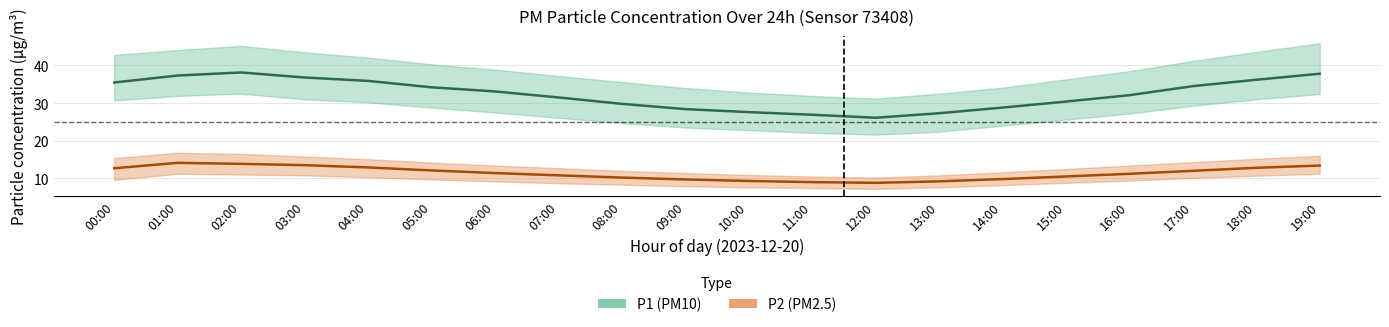

Reading right to left, list all the values displayed in this chart.

P1: 19:00=37.8	18:00=36.2	17:00=34.5	16:00=32.1	15:00=30.4	14:00=28.8	13:00=27.3	12:00=26.1	11:00=26.9	10:00=27.6	09:00=28.4	08:00=29.8	07:00=31.5	06:00=33.1	05:00=34.2	04:00=35.9	03:00=36.8	02:00=38.1	01:00=37.3	00:00=35.5
P1_upper: 19:00=45.9	18:00=43.6	17:00=41.2	16:00=38.5	15:00=36.3	14:00=34.1	13:00=32.5	12:00=31.2	11:00=31.9	10:00=32.8	09:00=34.0	08:00=35.6	07:00=37.2	06:00=38.9	05:00=40.3	04:00=42.1	03:00=43.5	02:00=45.2	01:00=44.1	00:00=42.8
P1_lower: 19:00=32.4	18:00=31.0	17:00=29.3	16:00=27.2	15:00=25.6	14:00=24.0	13:00=22.4	12:00=21.6	11:00=22.1	10:00=22.8	09:00=23.5	08:00=24.7	07:00=26.1	06:00=27.5	05:00=28.8	04:00=30.2	03:00=31.0	02:00=32.5	01:00=31.9	00:00=30.7
P2: 19:00=13.4	18:00=12.8	17:00=12.0	16:00=11.2	15:00=10.5	14:00=9.8	13:00=9.2	12:00=8.8	11:00=9.0	10:00=9.3	09:00=9.7	08:00=10.2	07:00=10.8	06:00=11.4	05:00=12.1	04:00=12.9	03:00=13.5	02:00=13.8	01:00=14.1	00:00=12.7
P2_upper: 19:00=16.0	18:00=15.2	17:00=14.3	16:00=13.4	15:00=12.5	14:00=11.6	13:00=10.8	12:00=10.2	11:00=10.5	10:00=10.9	09:00=11.4	08:00=12.0	07:00=12.7	06:00=13.4	05:00=14.2	04:00=15.1	03:00=15.8	02:00=16.5	01:00=16.8	00:00=15.4
P2_lower: 19:00=11.2	18:00=10.7	17:00=10.1	16:00=9.4	15:00=8.8	14:00=8.2	13:00=7.6	12:00=7.2	11:00=7.4	10:00=7.6	09:00=7.9	08:00=8.3	07:00=8.7	06:00=9.2	05:00=9.7	04:00=10.3	03:00=10.8	02:00=11.0	01:00=11.2	00:00=9.6